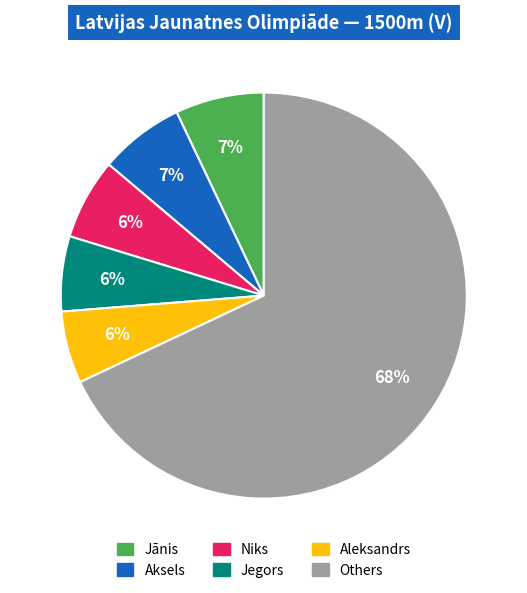

Is there any slice that represents more than half of the pie?

Yes